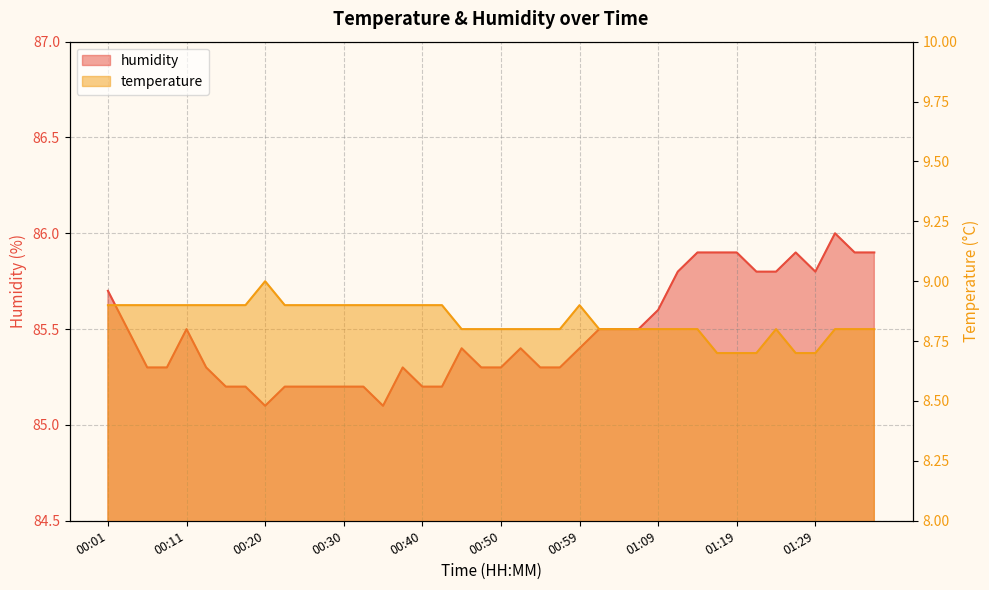

What is the approximate value of humidity at 01:36?

85.9